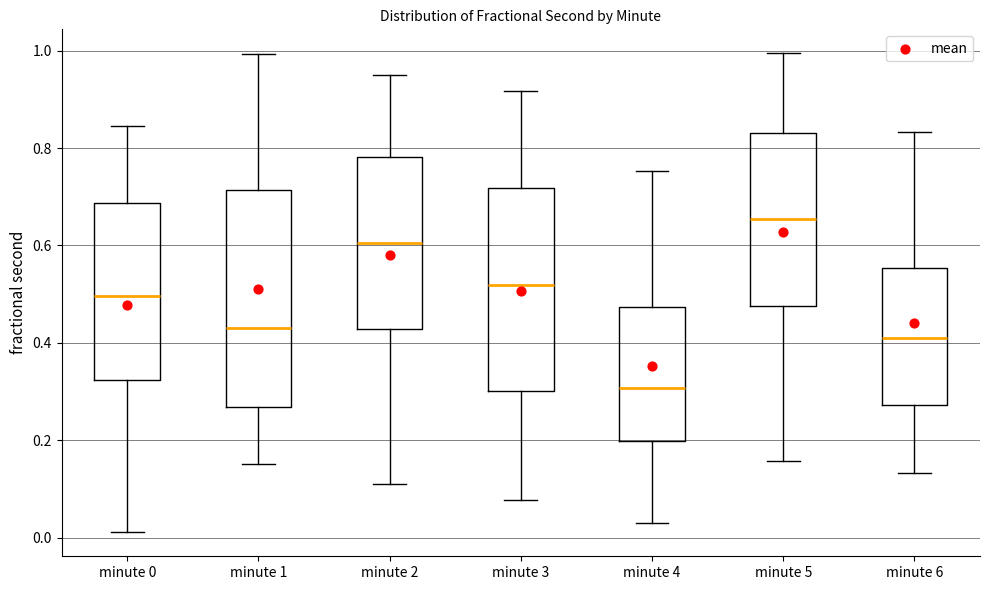

Where does the upper whisker of the box for minute 1 end on the y-axis? The values are not printed on the chart, so give them approximately, as read against the axis.

1.00